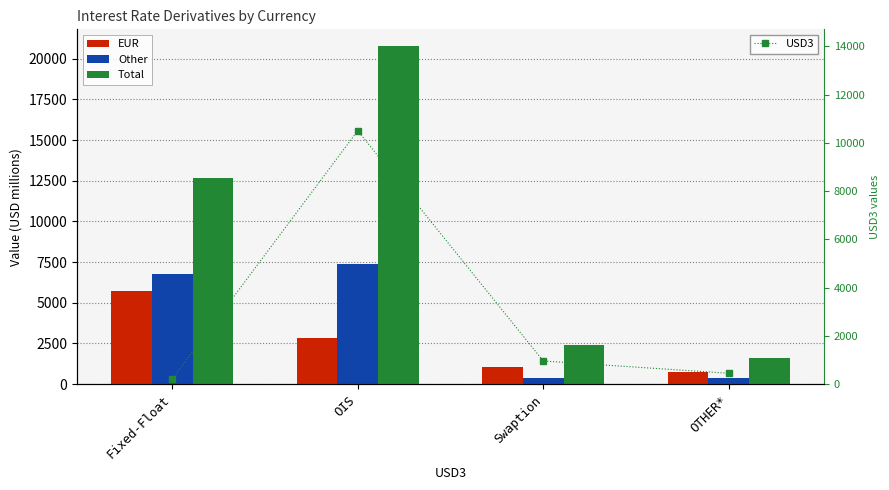

What is the label of the 2nd bar from the right?

Swaption